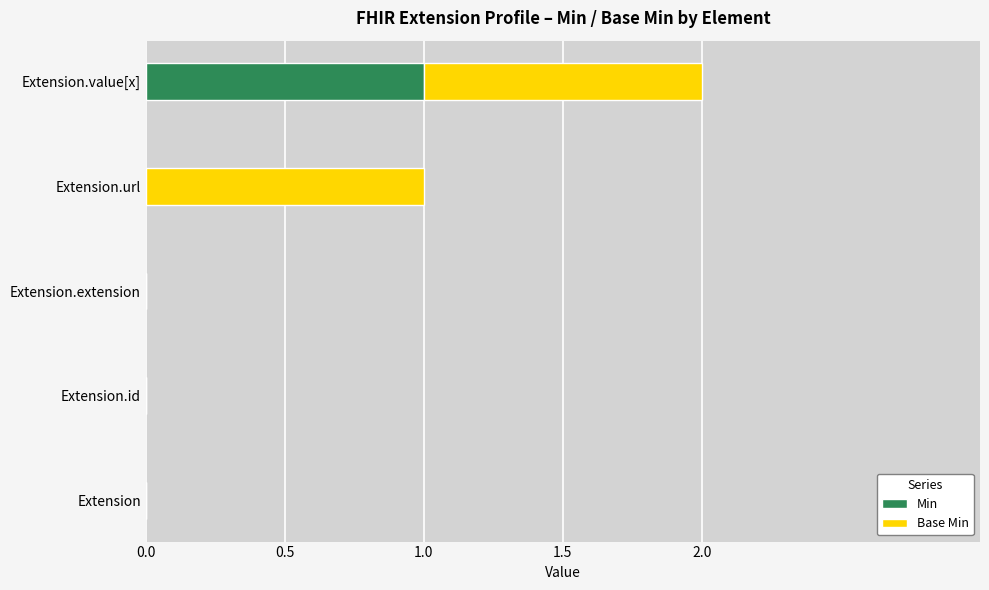

How many distinct data groups are displayed?

2